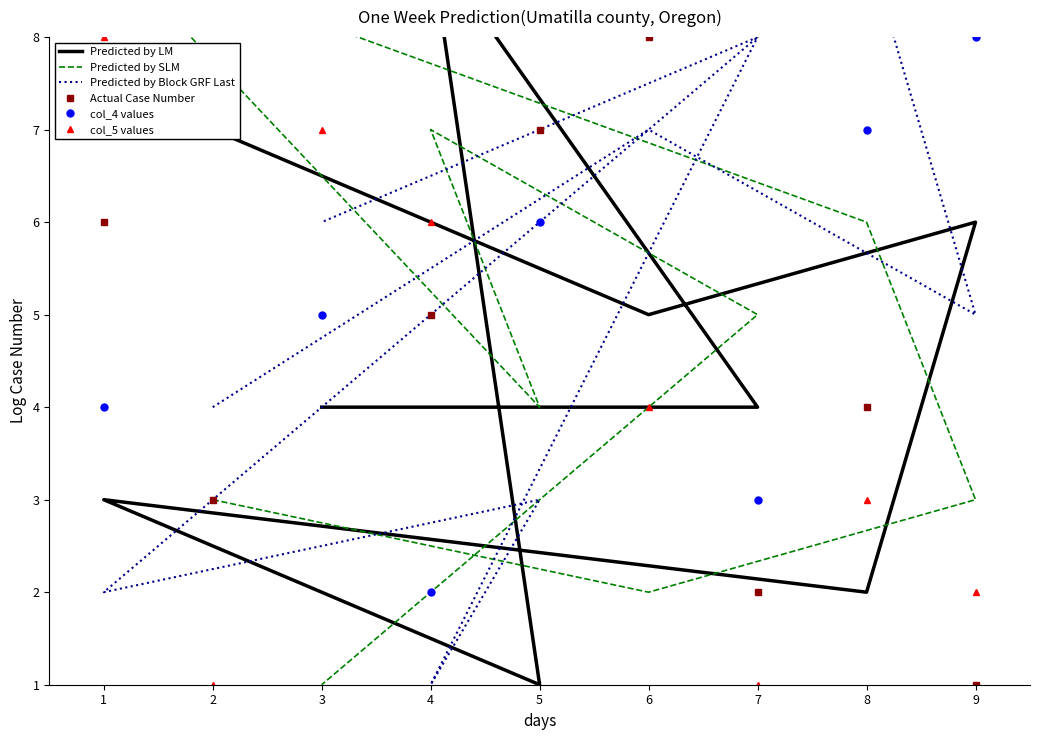

Between which two adjacent categories do Predicted by LM and Actual Case Number first intersect?

2 and 6